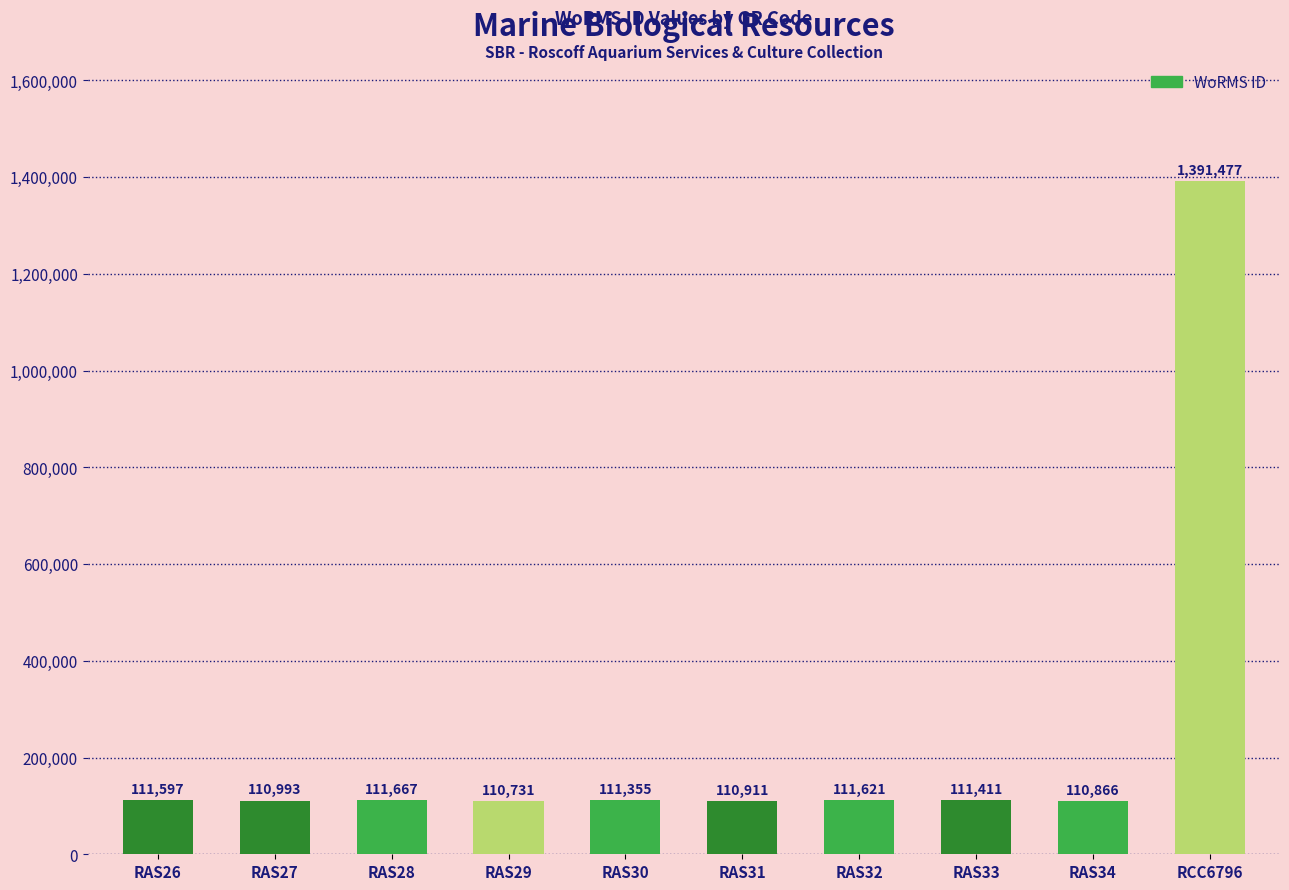

Reading left to right, list all the values displayed in this chart.

111597	110993	111667	110731	111355	110911	111621	111411	110866	1391477